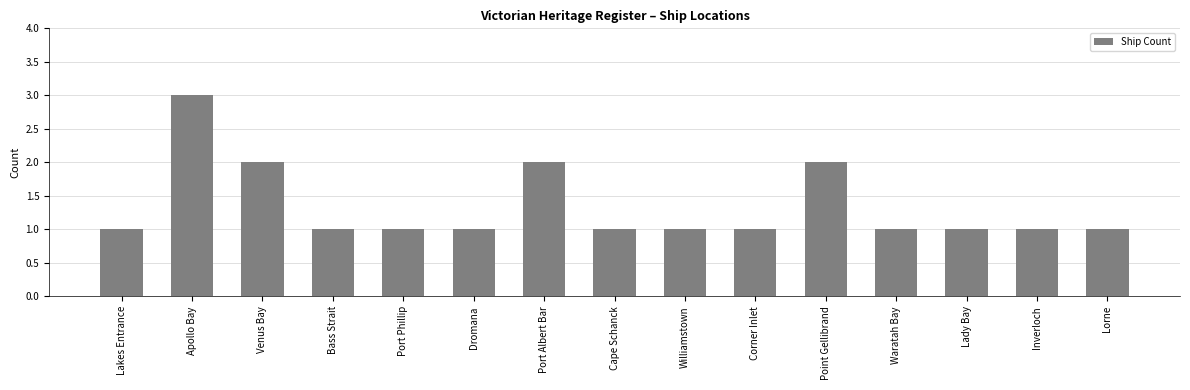

The value at Port Phillip is 1. True or false?

True